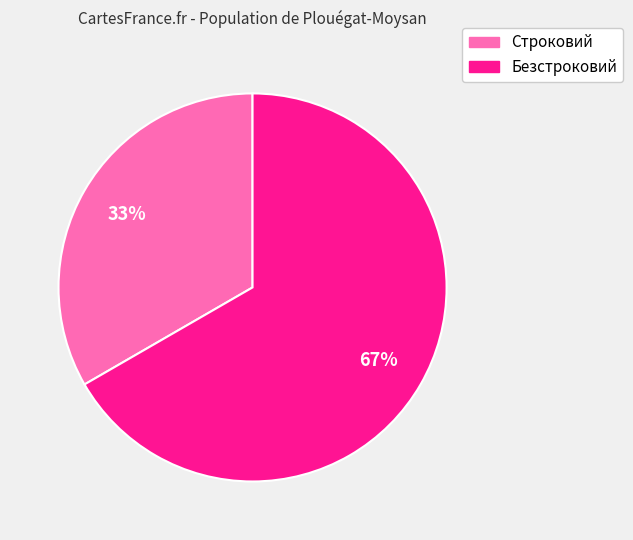

Is it true that Строковий is 20% of the pie?

False